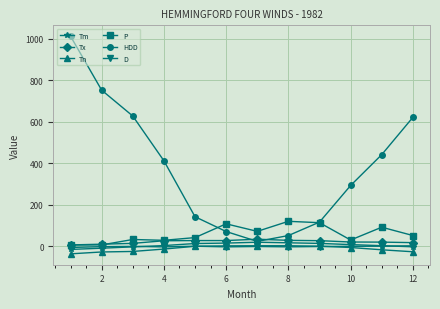

What is the value of the P point at the 12th from the left?

52.3